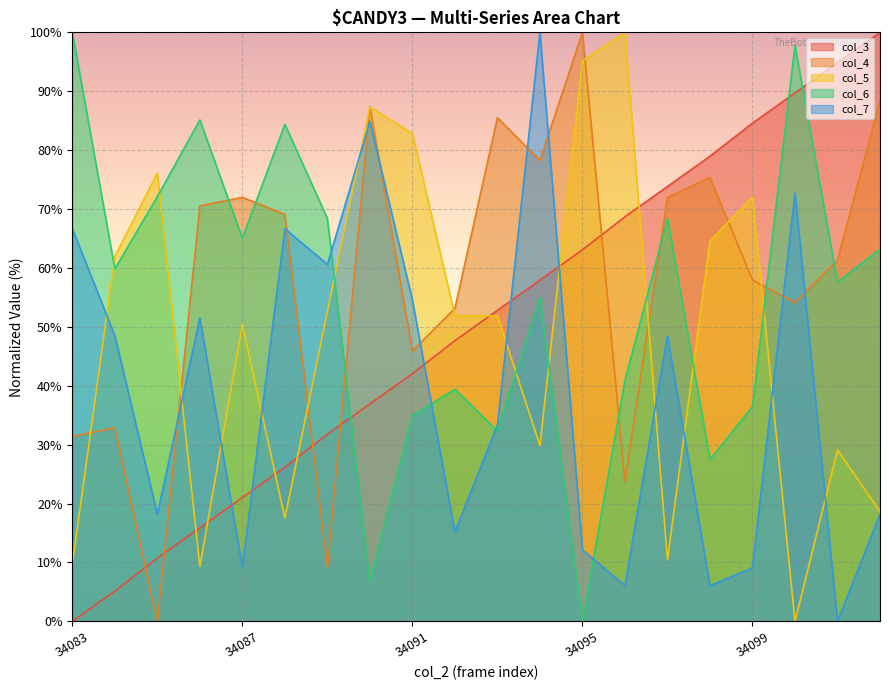

Which series changed the most between 34084 and 34094?

col_3